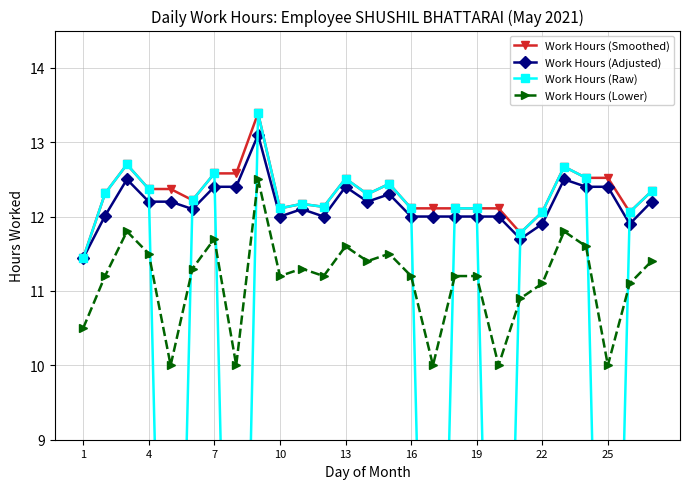

True or false: Work Hours (Raw) and Work Hours (Smoothed) intersect in this chart.

False